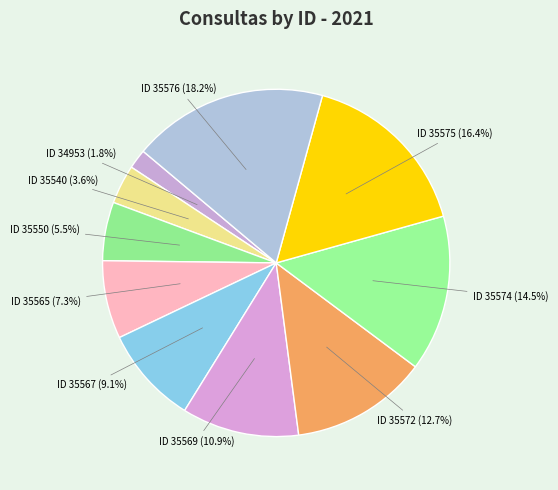

How many slices are in this pie chart?

10